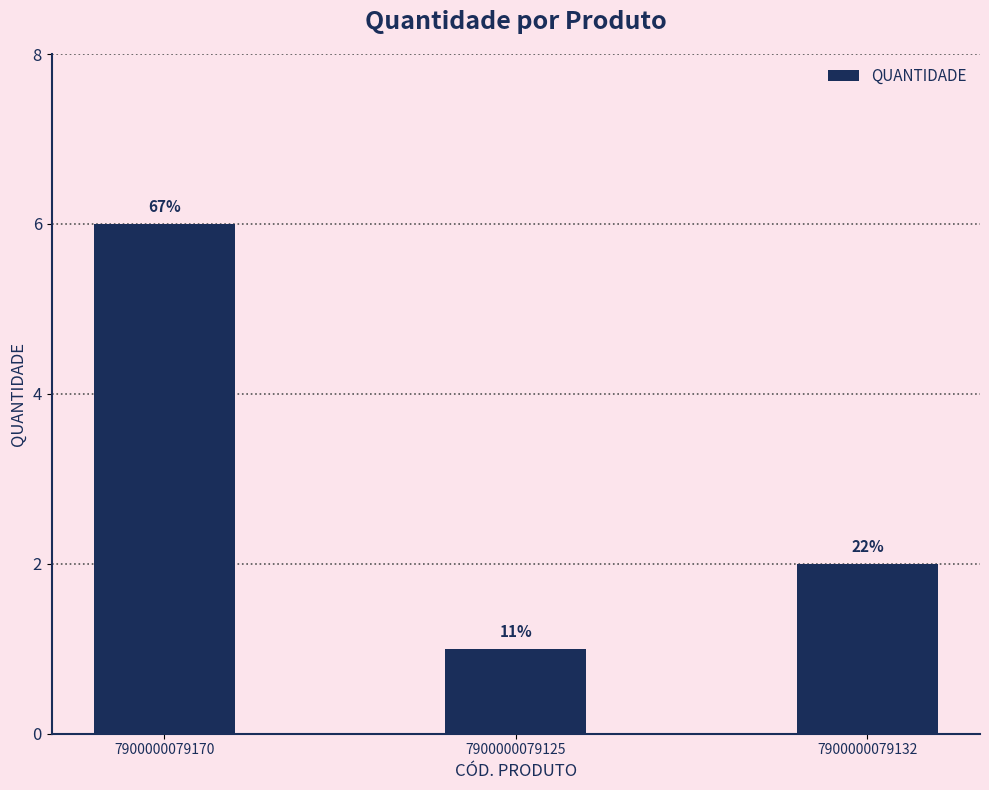

Are the bars horizontal?

No